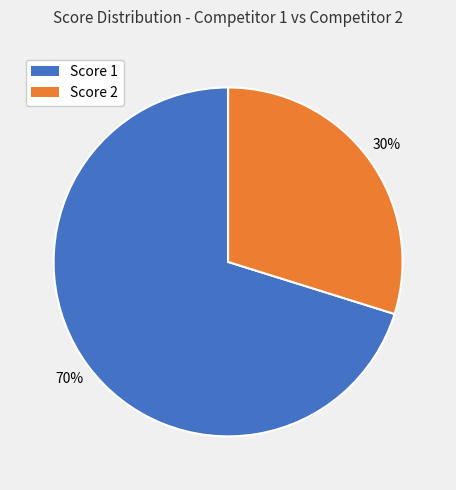

The Score 2 slice represents 25% of the pie. True or false?

False